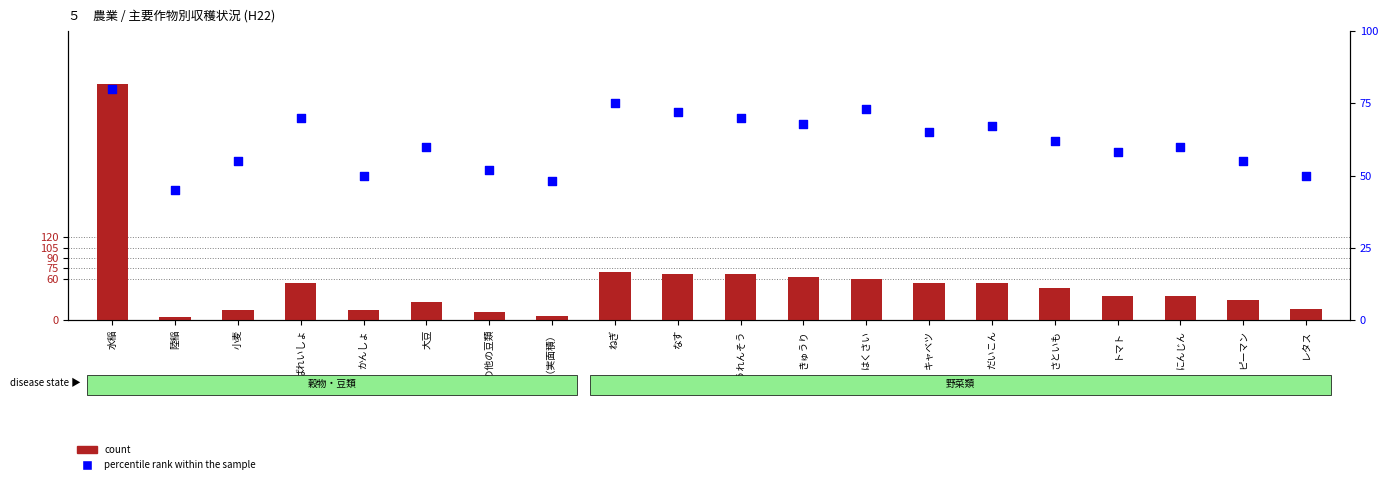

Which series reaches the maximum Y coordinate?

count